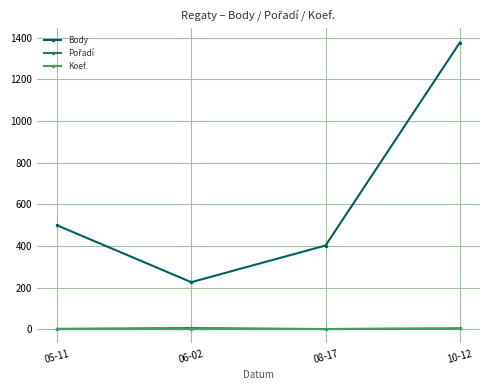

What is the label of the 4th point from the right?

05-11